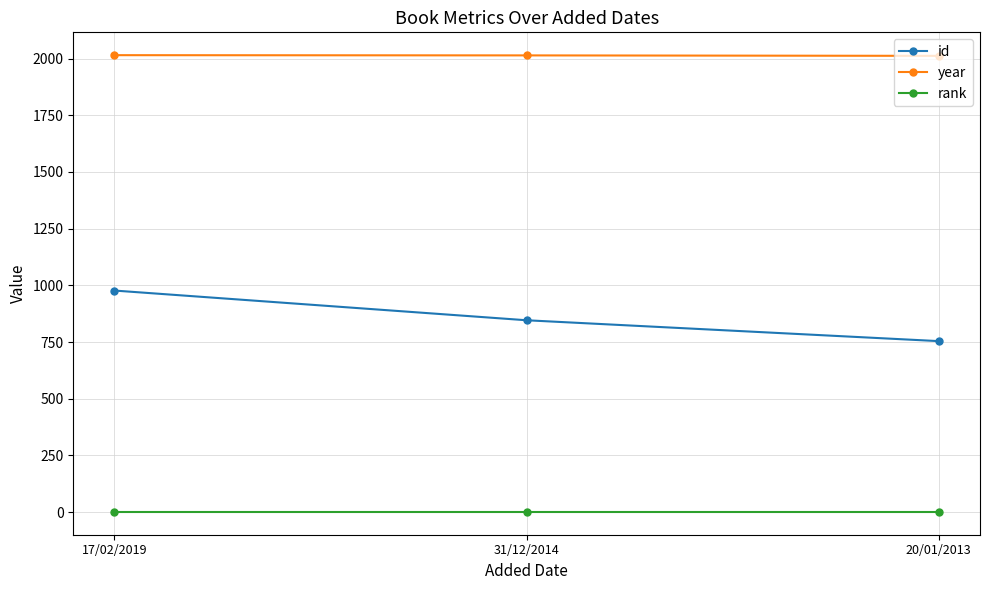

What is the value of the rank point at the 2nd from the left?

1